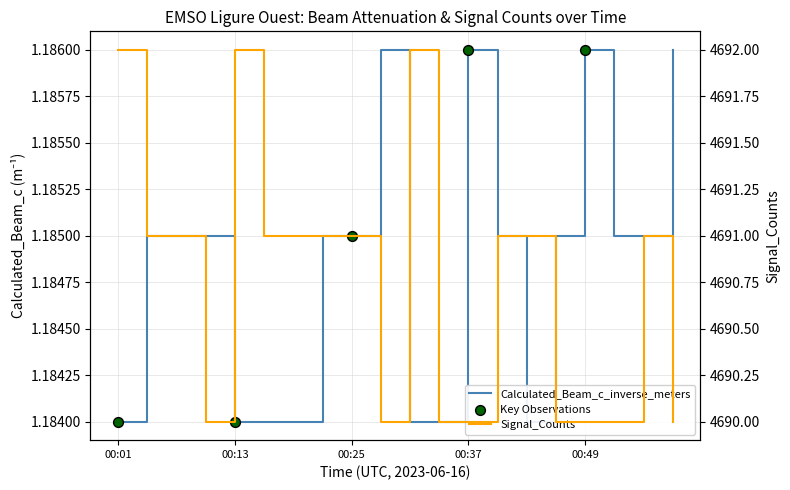

At which category is the sum across all series the highest?

00:01